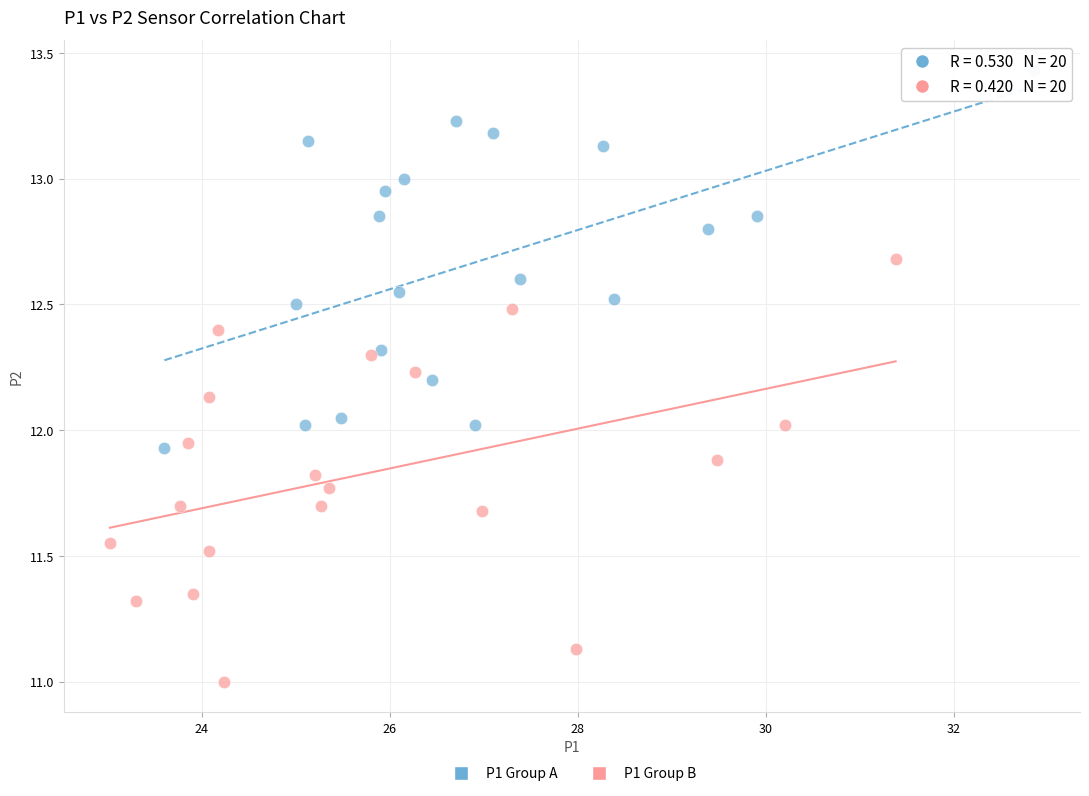

Which series reaches the minimum Y coordinate?

P1 Group B